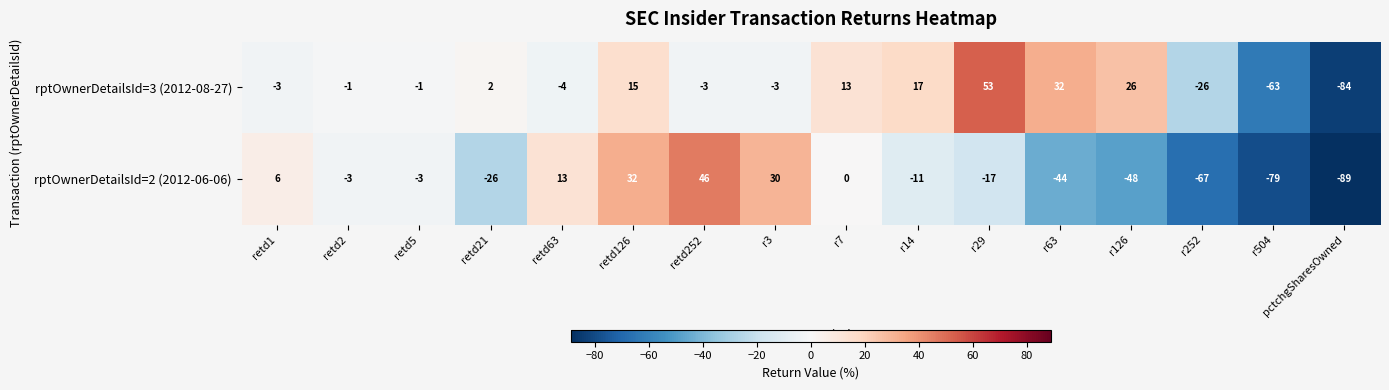

What is the approximate value of rptOwnerDetailsId=2 (2012-06-06) at retd126?

32